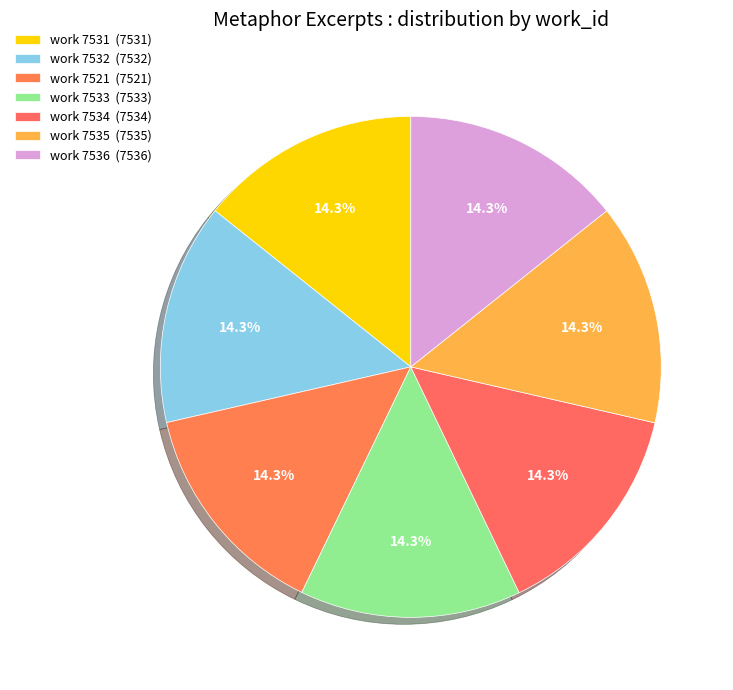

Is it true that work 7531 is 27% of the pie?

False